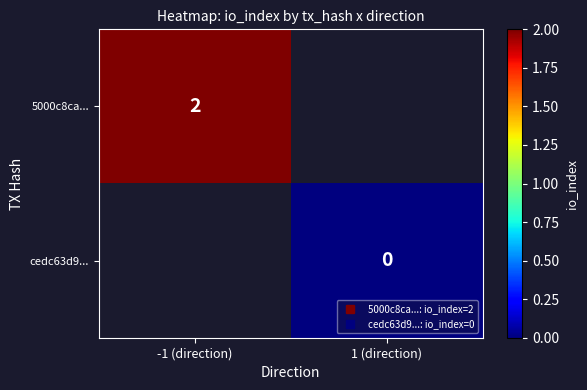

The value of 5000c8ca... at -1 (direction) is 0.7. True or false?

False